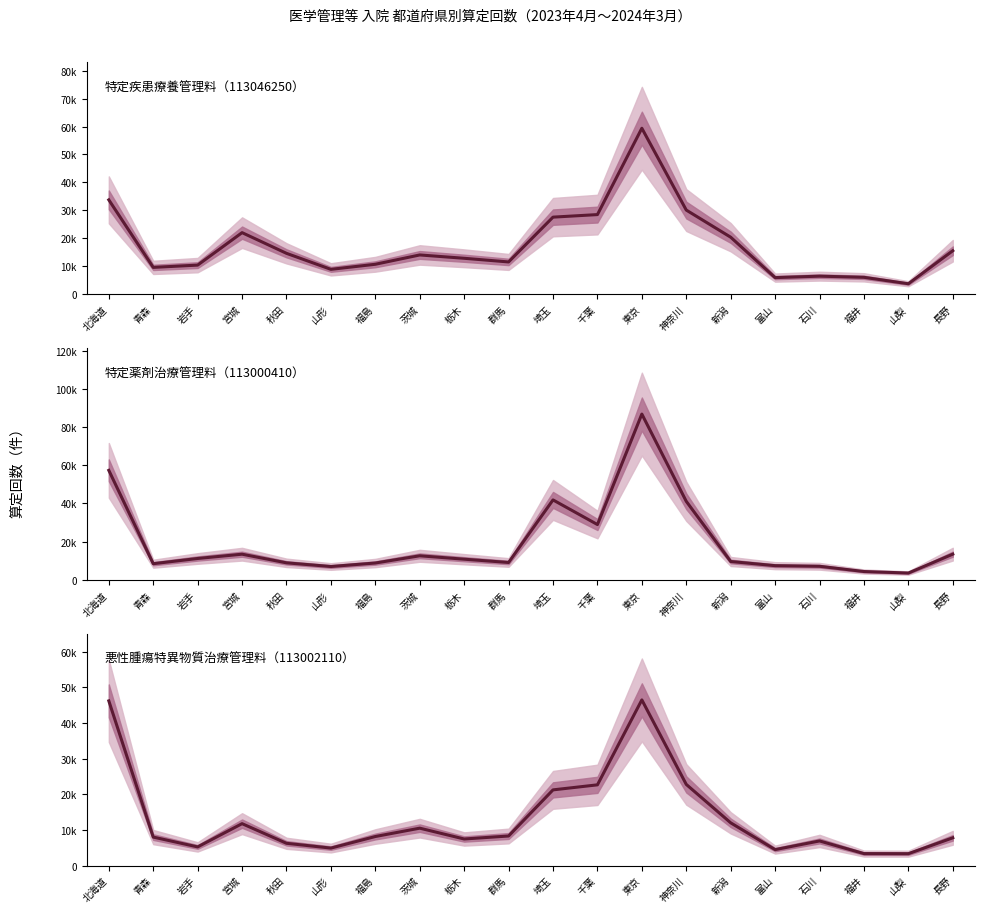

What is the minimum value shown in the chart?

3319